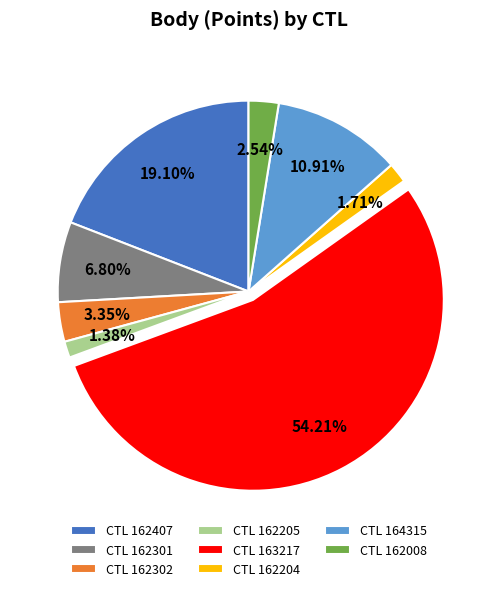

Which slice represents more than half of the pie?

CTL 163217